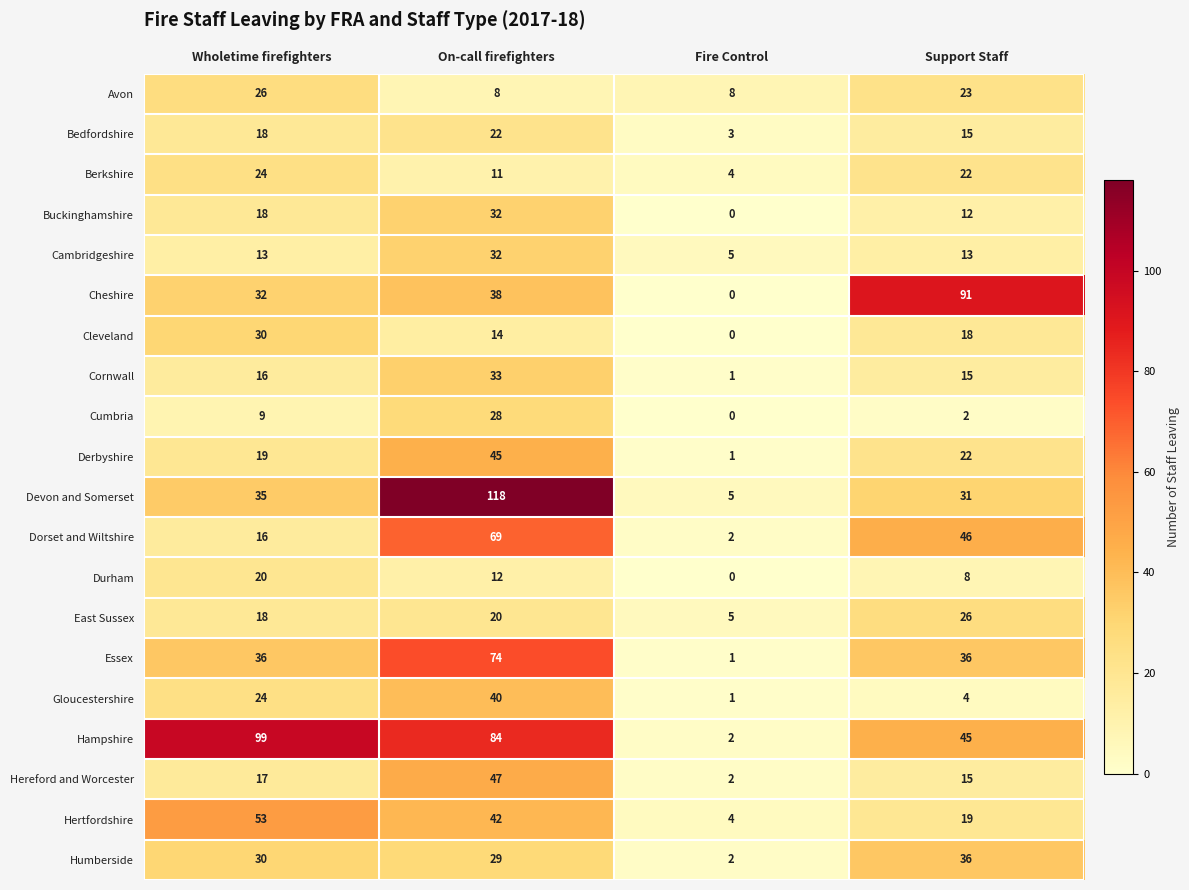

What is the sum of all Cleveland values?

62